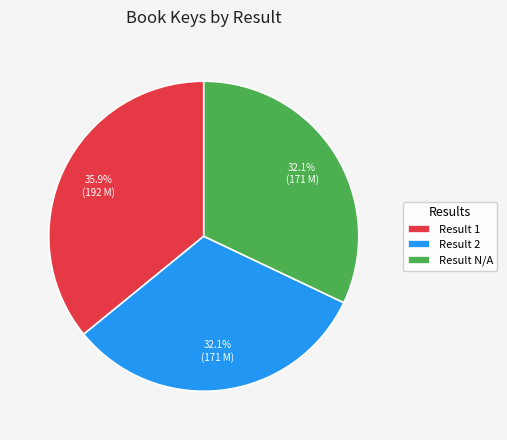

Count the number of slices in the pie.

3